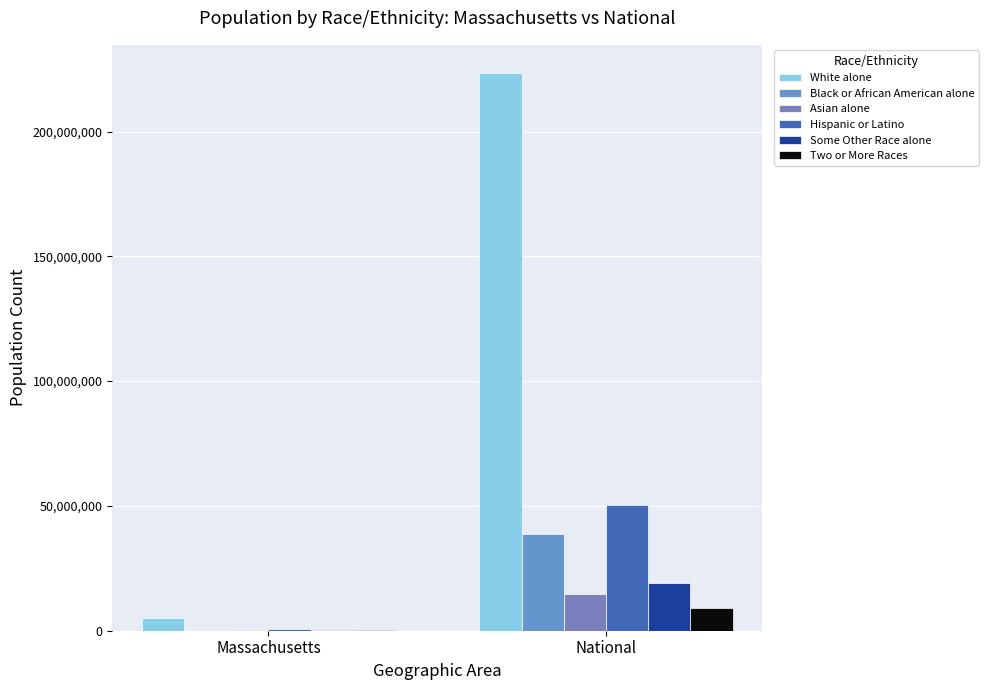

What is the difference between the Two or More Races values at Massachusetts and National?

8837070